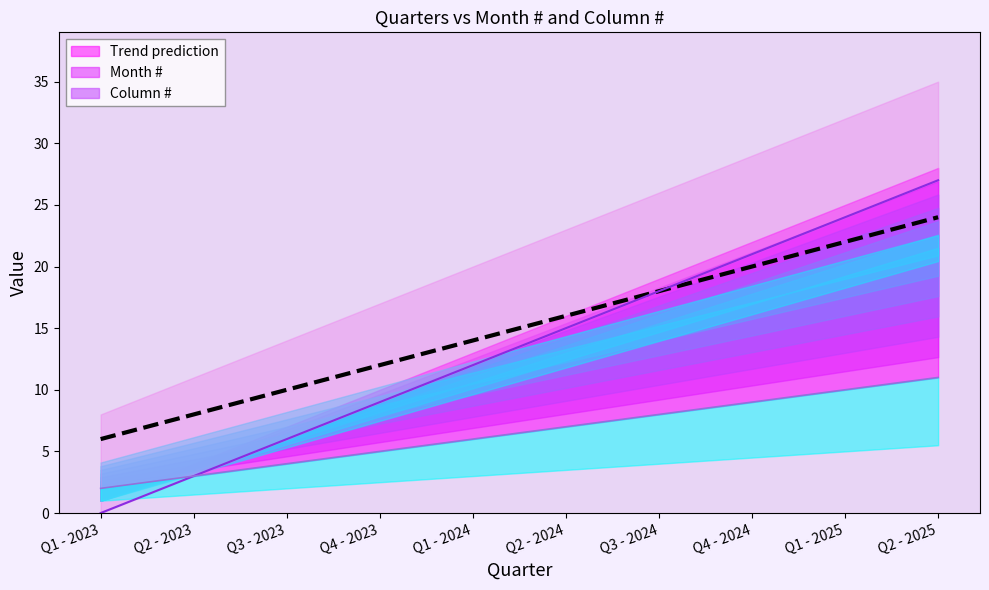

What is the difference between the maximum and minimum values?

18